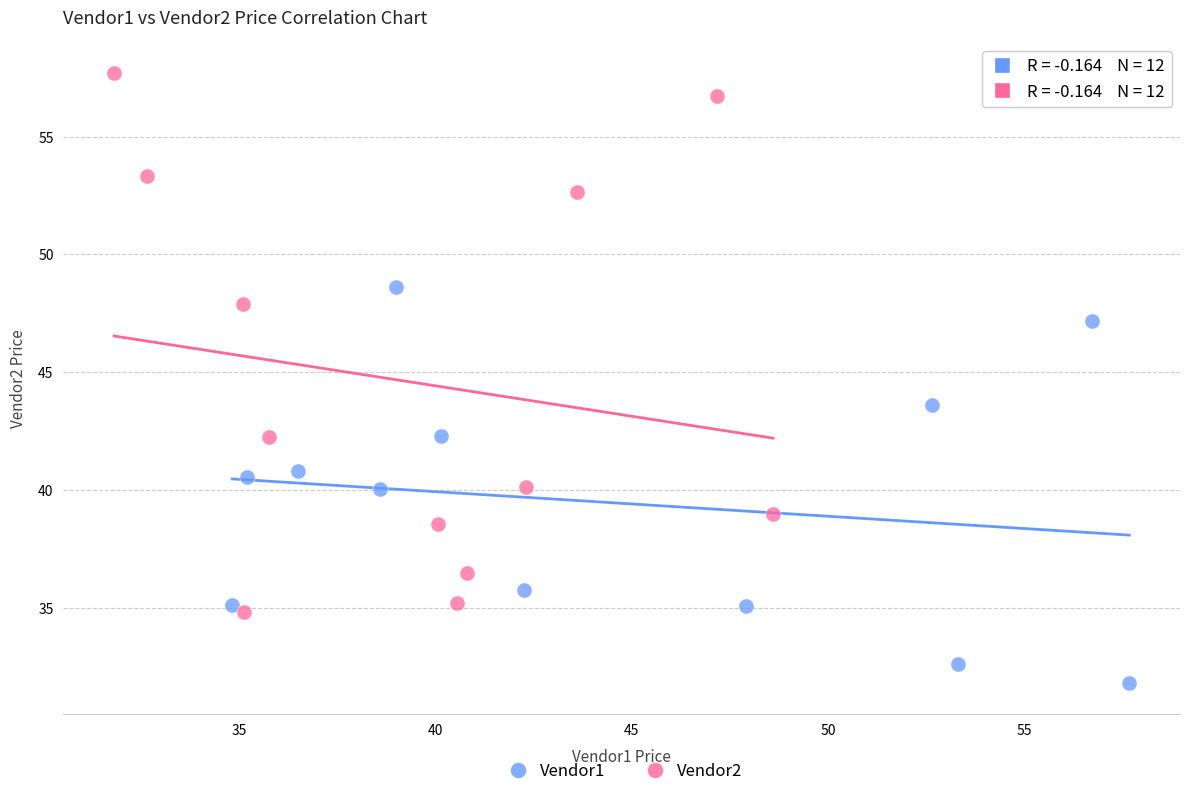

Which series reaches the minimum Y coordinate?

Vendor1